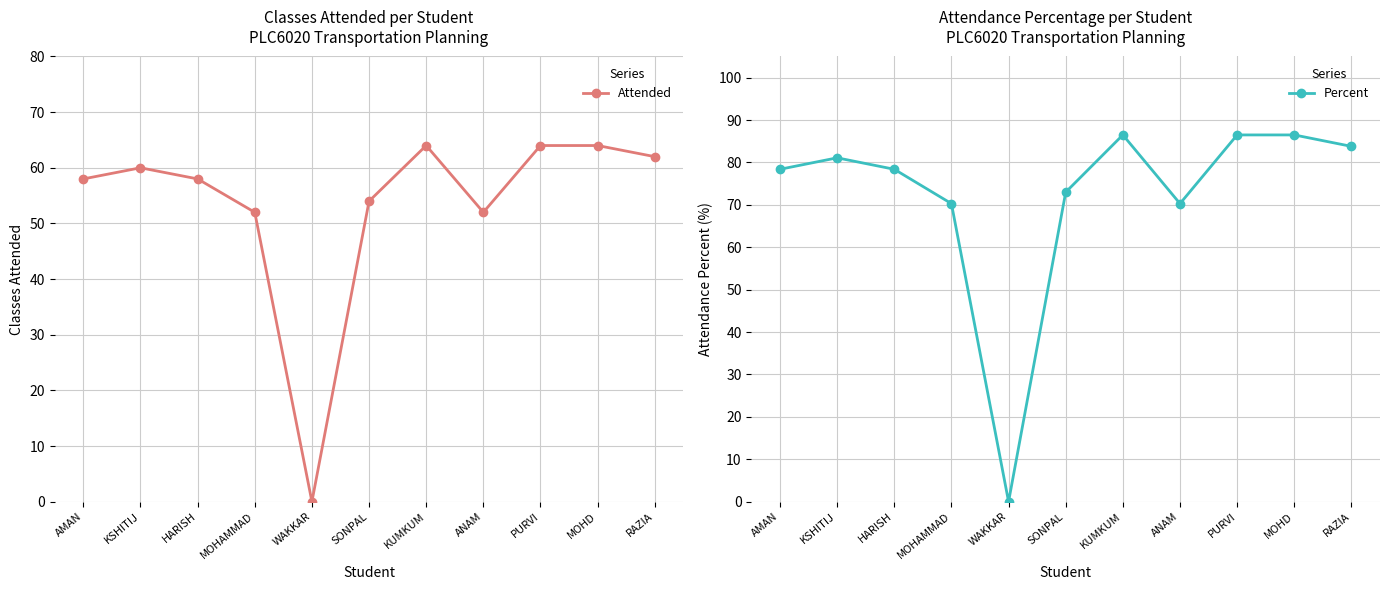

True or false: Percent and Attended cross at least once.

False